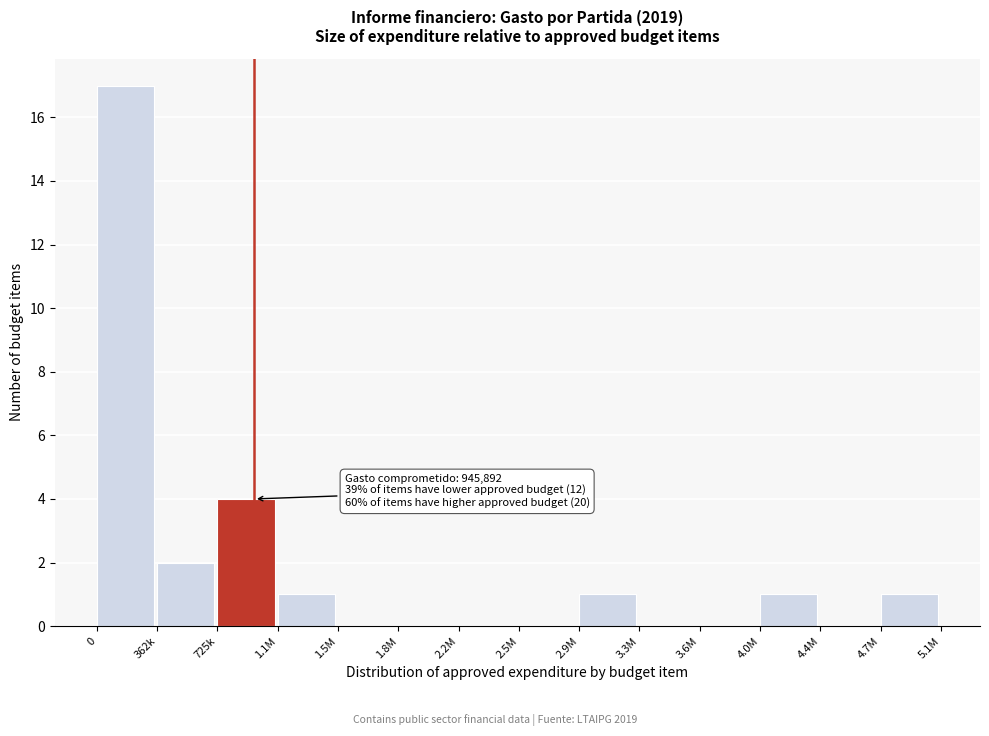

Reading right to left, what are all the values shown in this chart?

4.7M=1	4.4M=0	4.0M=1	3.6M=0	3.3M=0	2.9M=1	2.5M=0	2.2M=0	1.8M=0	1.5M=0	1.1M=1	725k=4	362k=2	0=17